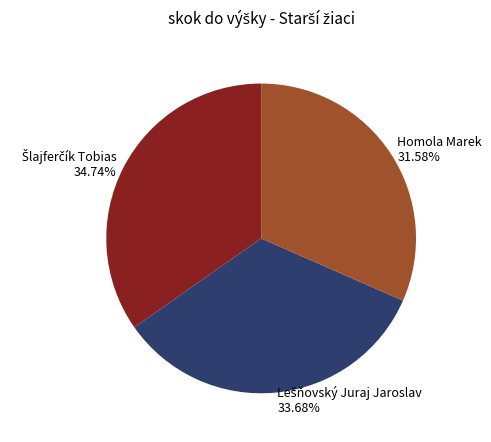

Count the number of slices in the pie.

3